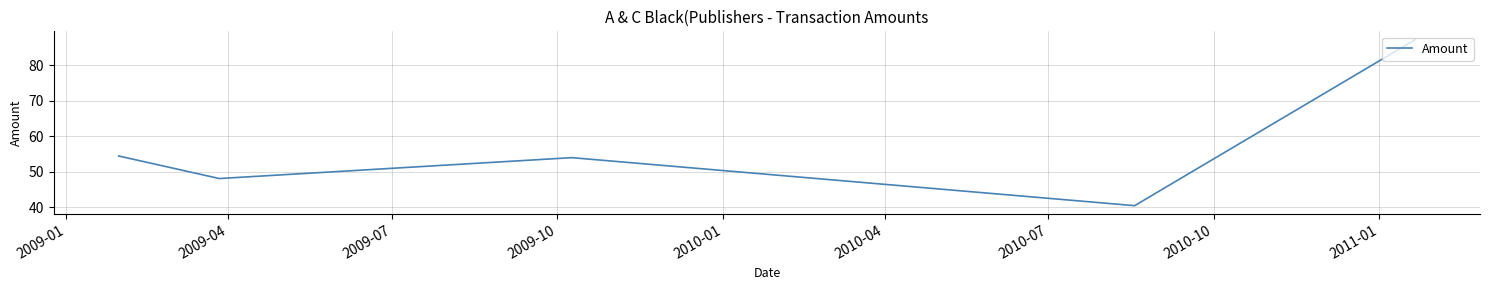

How many interior local valleys (lower than both neighbors) does the data have?

2